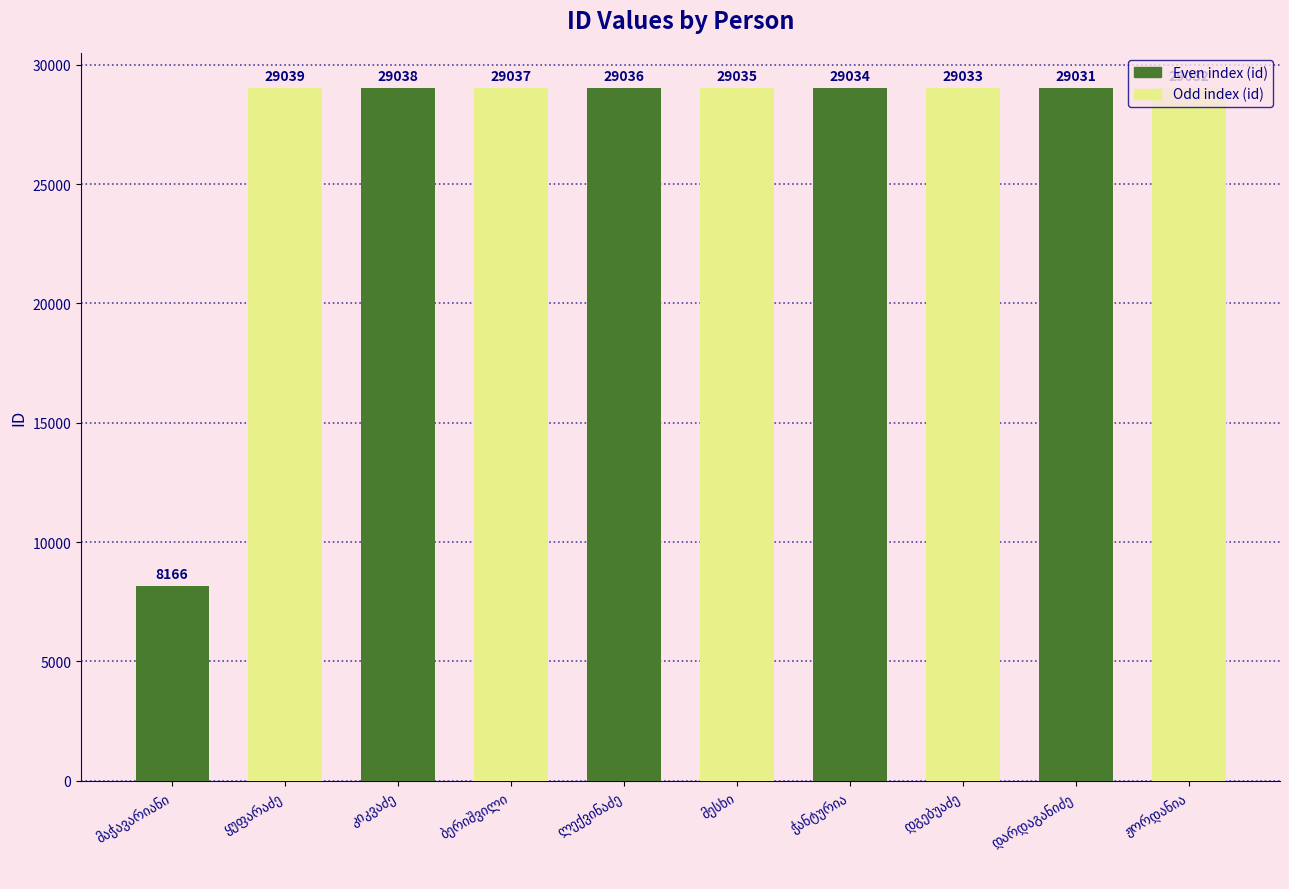

What is the average value?

26948